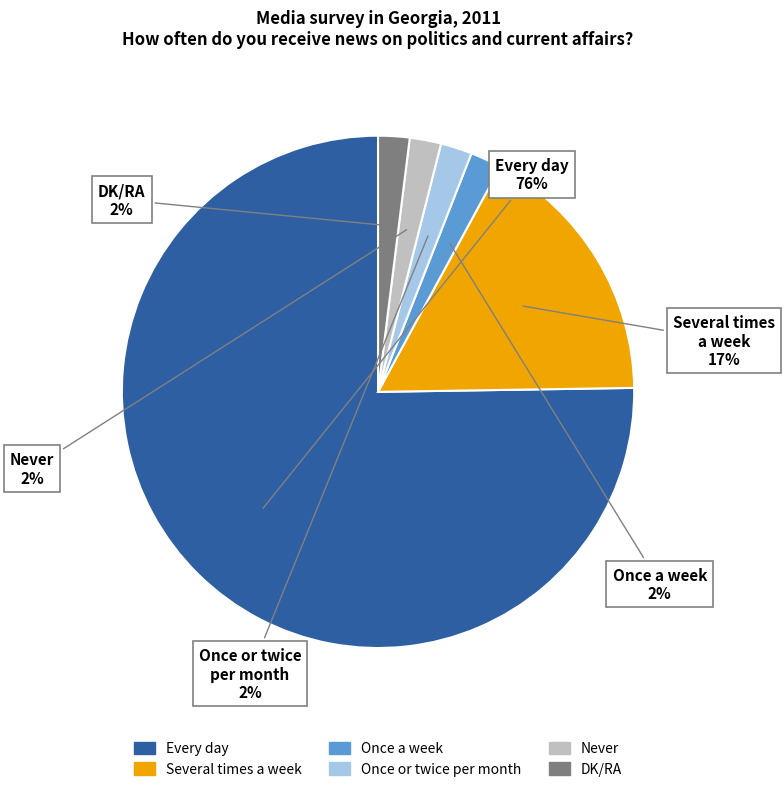

To the nearest percent, what is the combined percentage of Several times a week and DK/RA?

19%